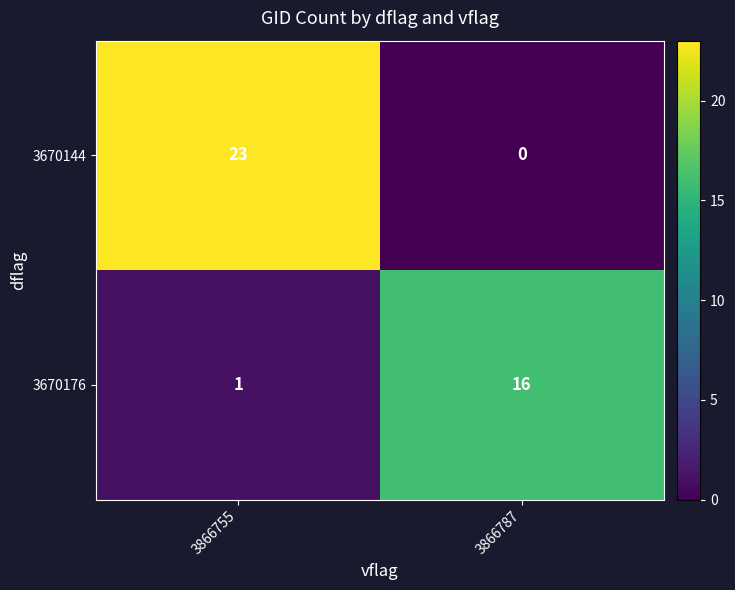

What is the maximum value shown in the chart?

23